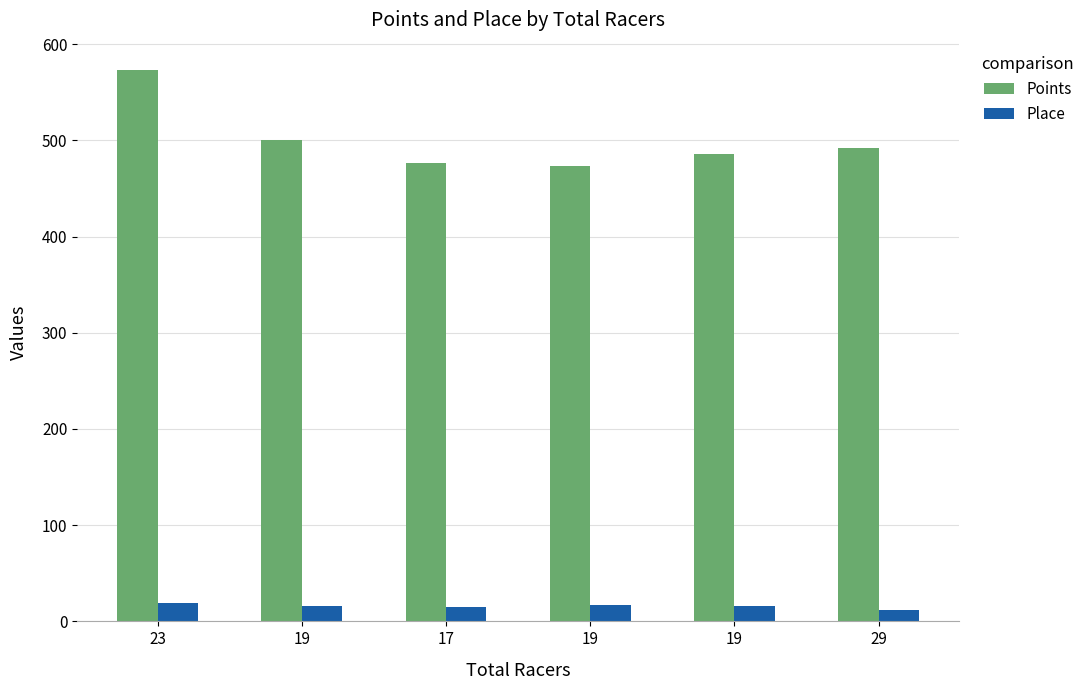

What are all the series names shown in the legend?

Points, Place